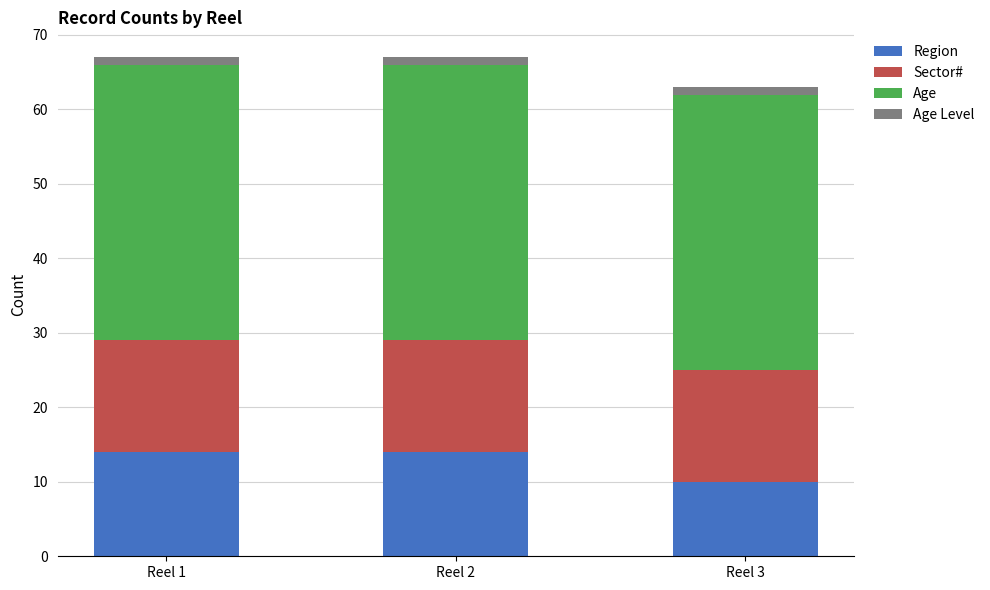

What are all the series names shown in the legend?

Region, Sector#, Age, Age Level